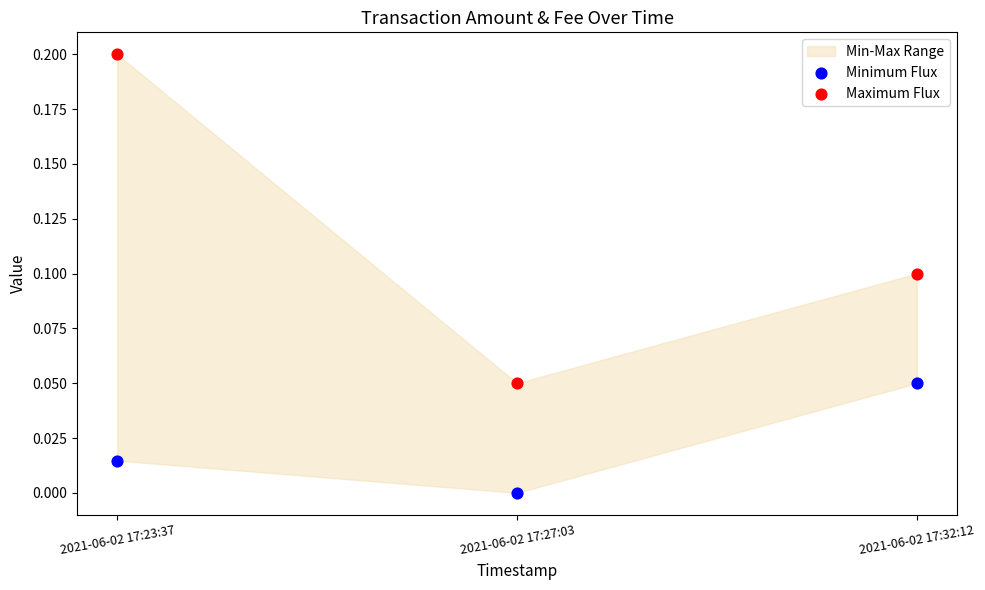

Which series has the widest spread of Y values?

Maximum Flux